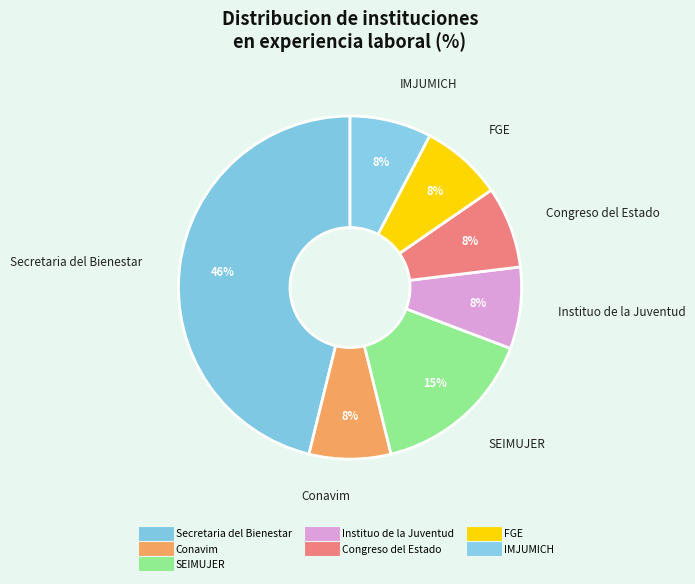

Rank the categories by value from highest to lowest.

Secretaria del Bienestar, SEIMUJER, Conavim, Instituo de la Juventud, Congreso del Estado, FGE, IMJUMICH